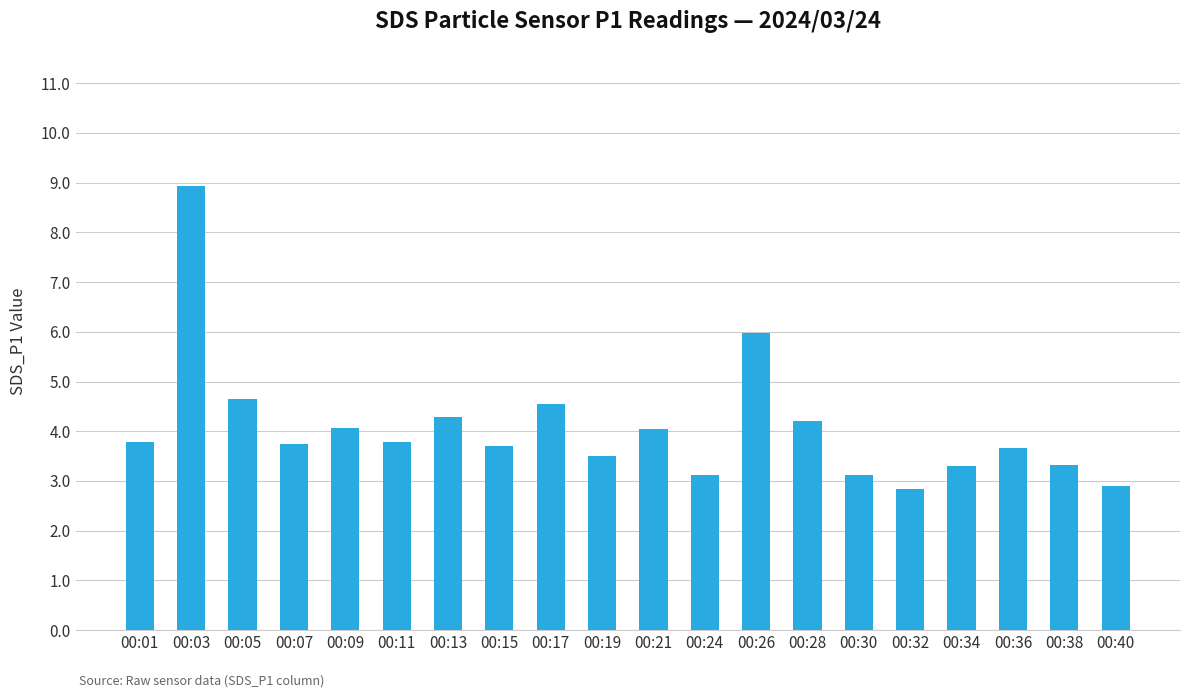

Count the number of categories in the chart.

20